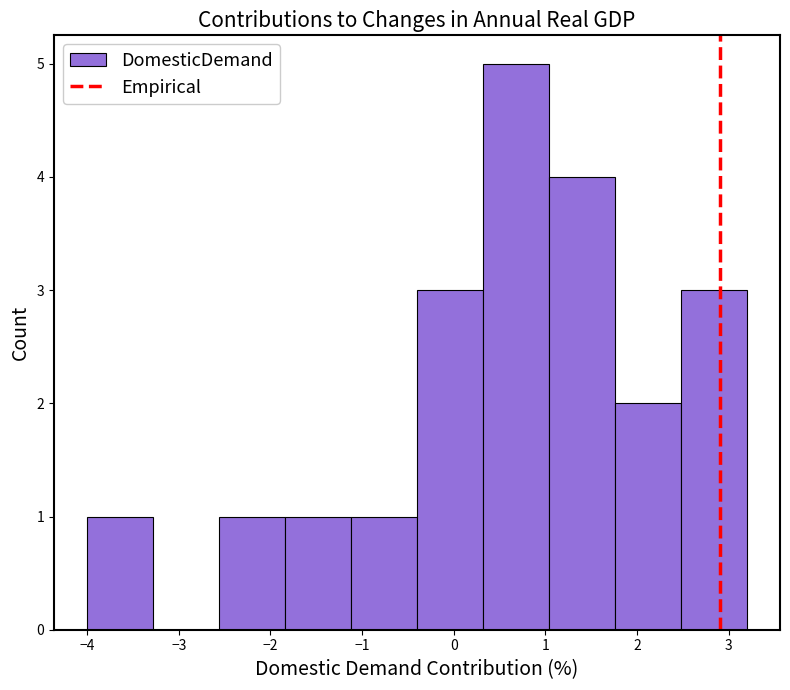

Reading left to right, transcribe this chart: for each bar, give the range it covers on the x-axis and its height. Neither the bar edges nor the heights are printed on the chart, so give them approximately, as read against the axes.

-4.00 to -3.28: 1
-3.28 to -2.56: 0
-2.56 to -1.84: 1
-1.84 to -1.12: 1
-1.12 to -0.40: 1
-0.40 to 0.32: 3
0.32 to 1.04: 5
1.04 to 1.76: 4
1.76 to 2.48: 2
2.48 to 3.20: 3